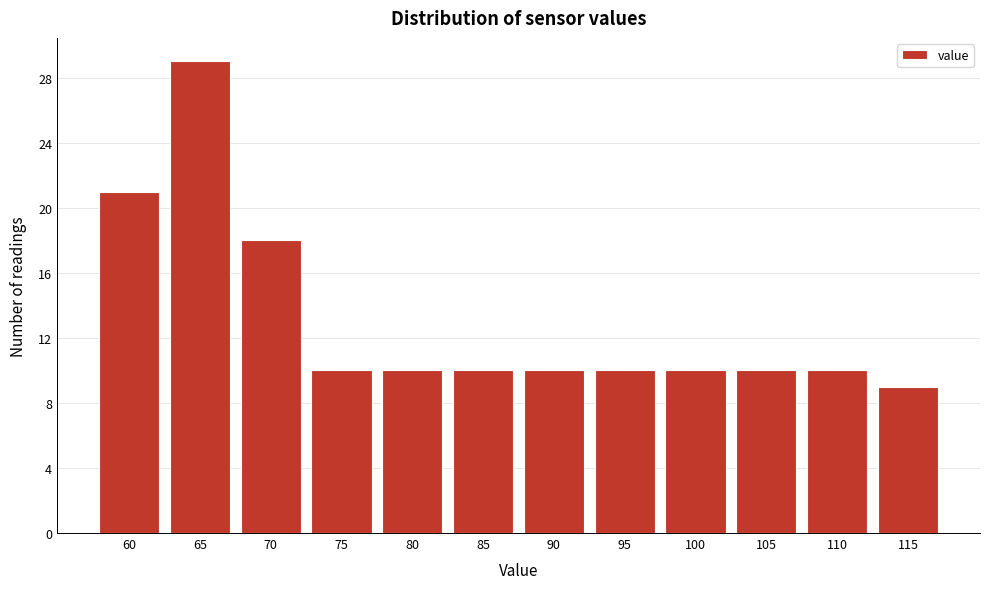

Reading right to left, transcribe all the data shown in this chart.

115=9	110=10	105=10	100=10	95=10	90=10	85=10	80=10	75=10	70=18	65=29	60=21